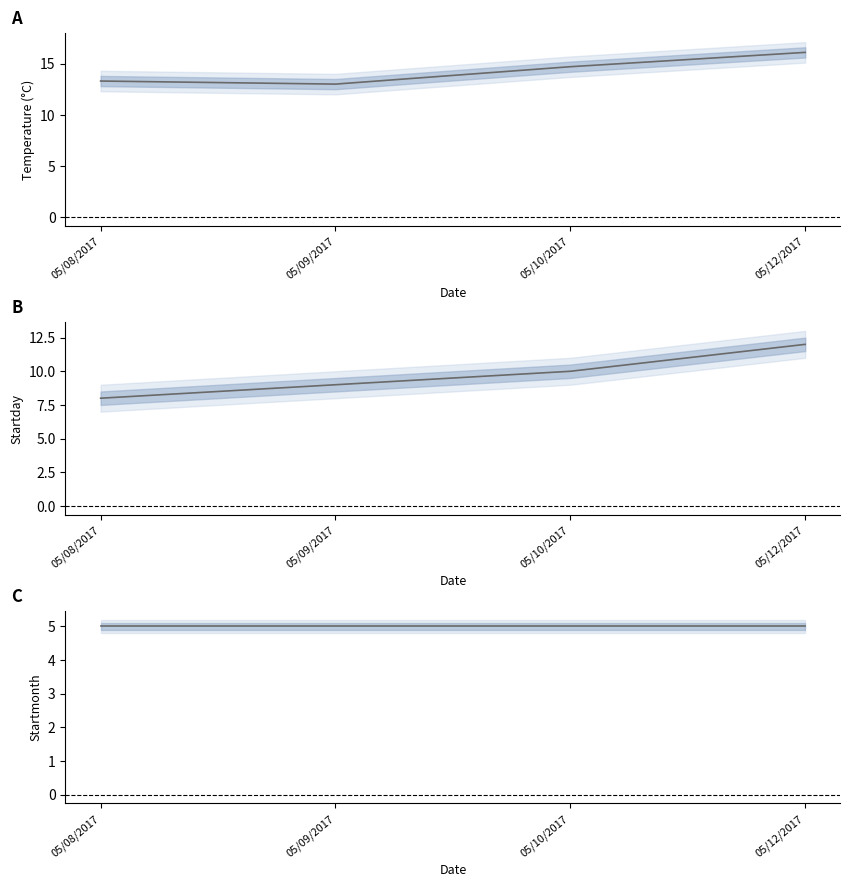

How many data points in Startday are less than 10?

2